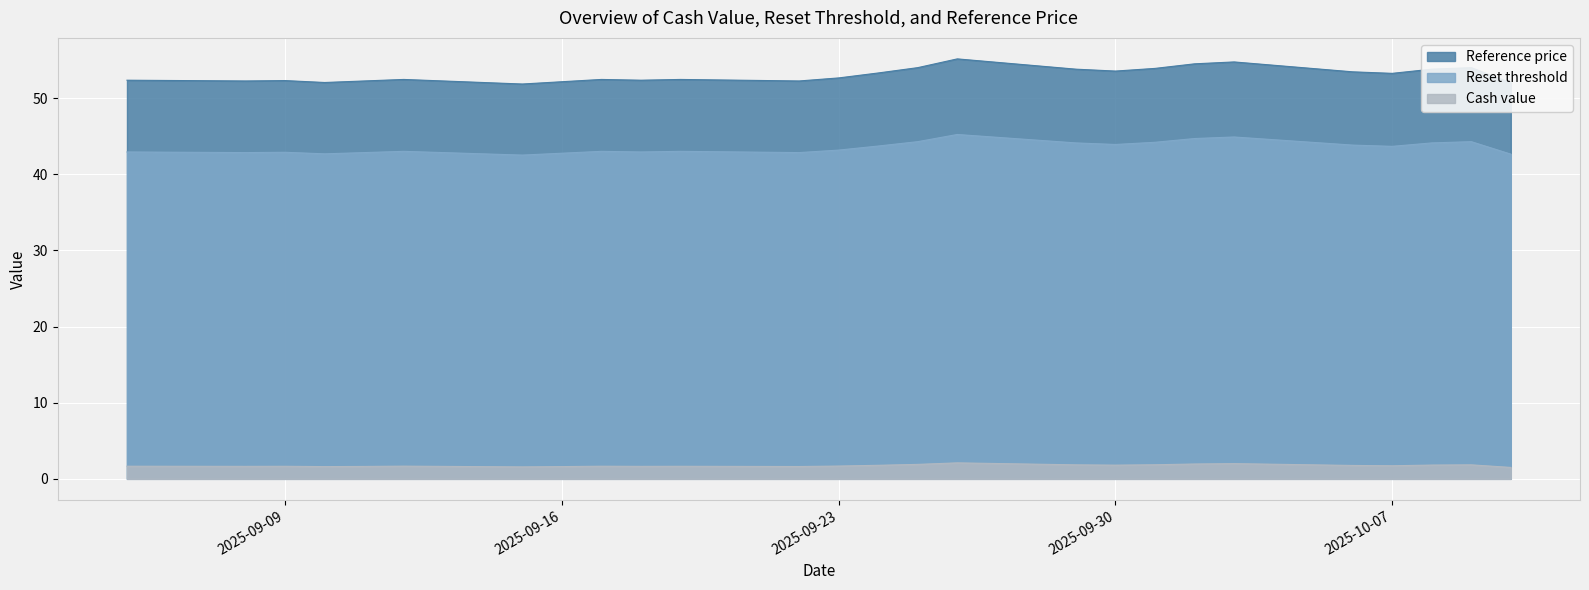

Which series changed the most between 2025-10-02 and 2025-10-03?

Reset threshold